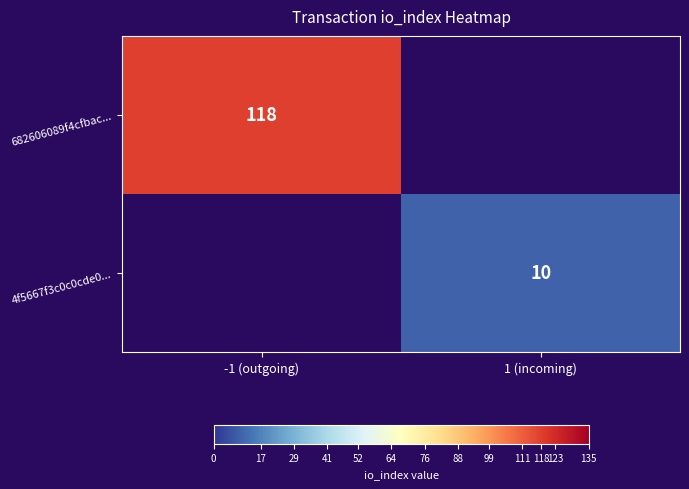

Is the value of 682606089f4cfbac... at -1 (outgoing) greater than the value of 4f5667f3c0c0cde0... at 1 (incoming)?

Yes